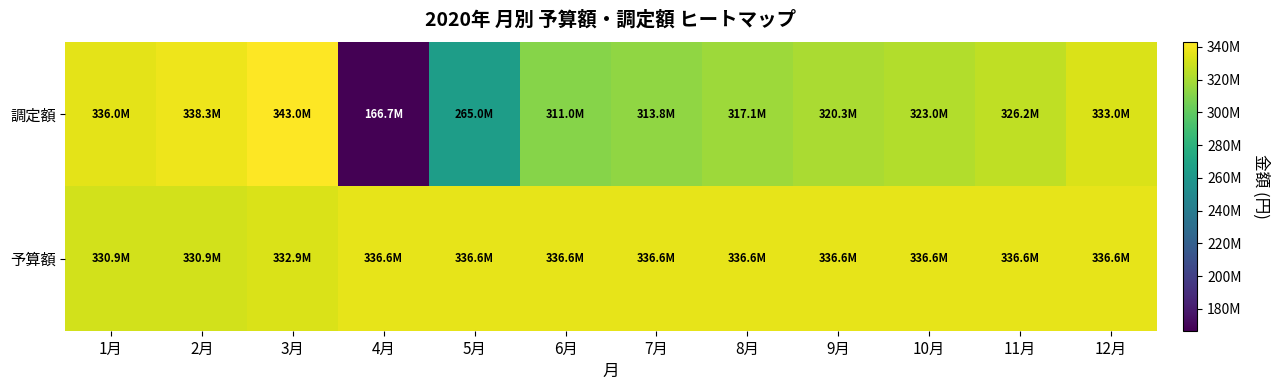

How many series are shown in this chart?

2